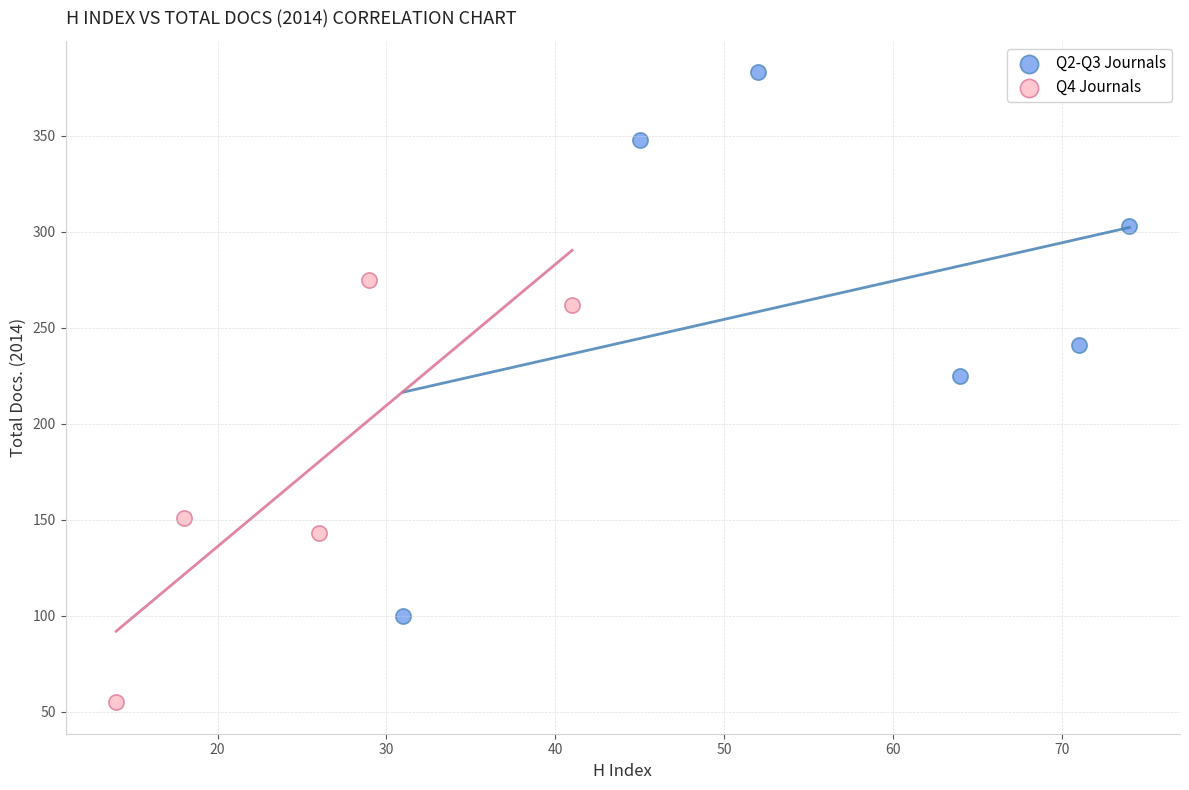

What are all the series names shown in the legend?

Q2-Q3 Journals, Q4 Journals